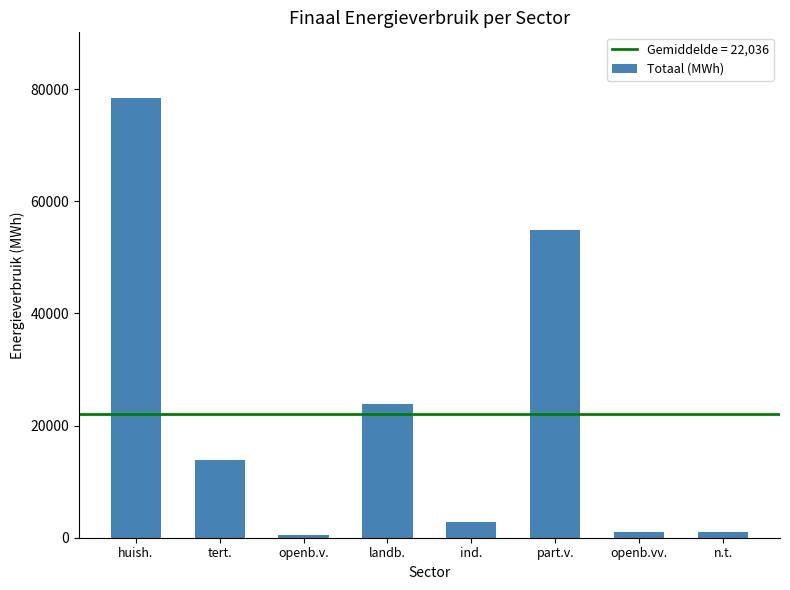

The chart shows a value of 13805.4 at tert.. True or false?

True